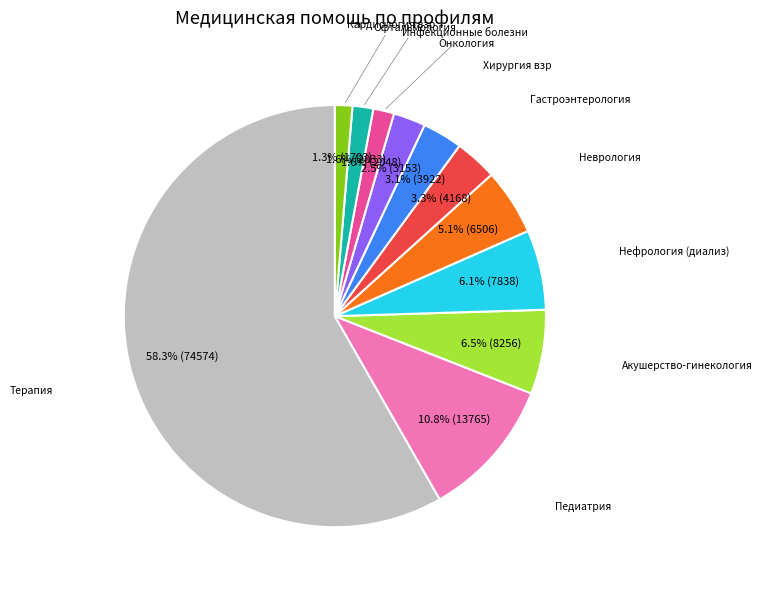

Does any single category account for the majority?

Yes